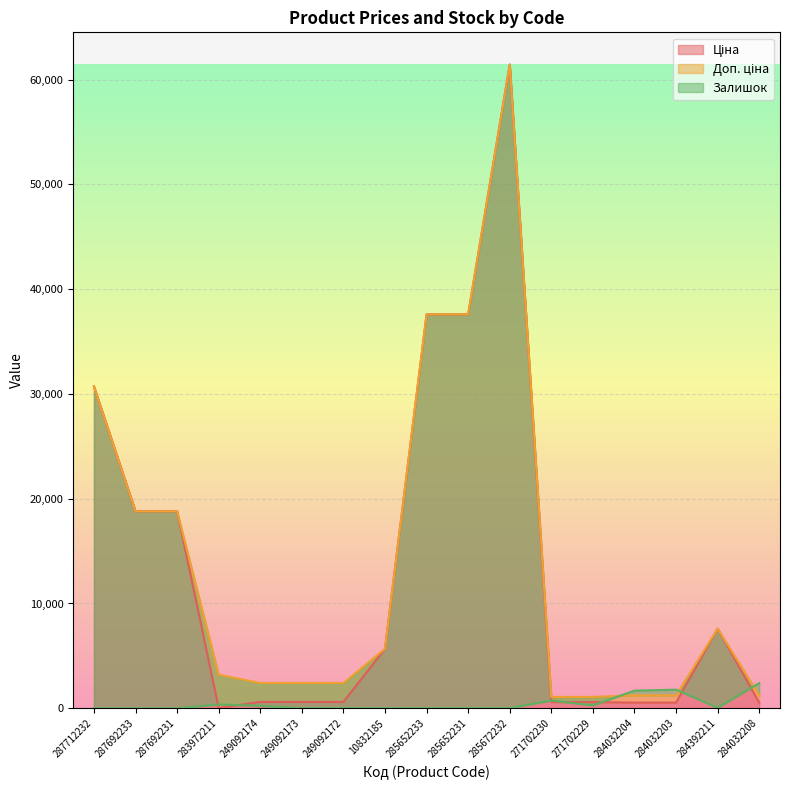

What is the label of the 15th point from the left?

284032203